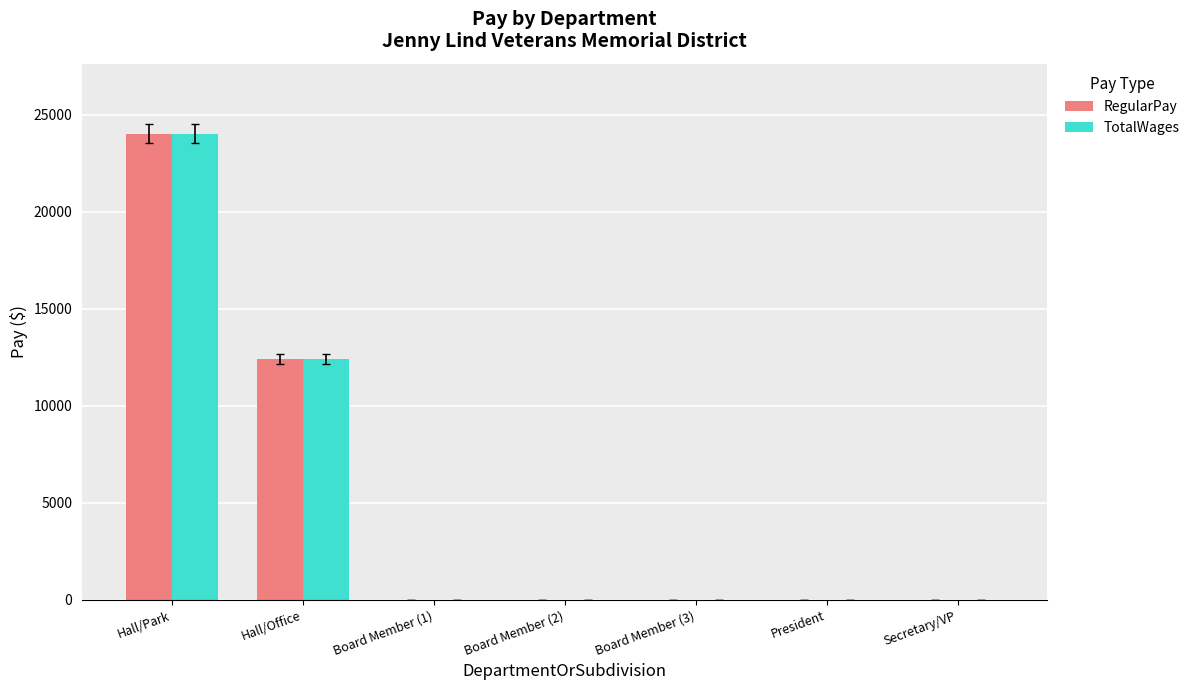

Reading left to right, transcribe all the data shown in this chart.

RegularPay: Hall/Park=24039	Hall/Office=12422	Board Member (1)=0	Board Member (2)=0	Board Member (3)=0	President=0	Secretary/VP=0
TotalWages: Hall/Park=24039	Hall/Office=12422	Board Member (1)=0	Board Member (2)=0	Board Member (3)=0	President=0	Secretary/VP=0